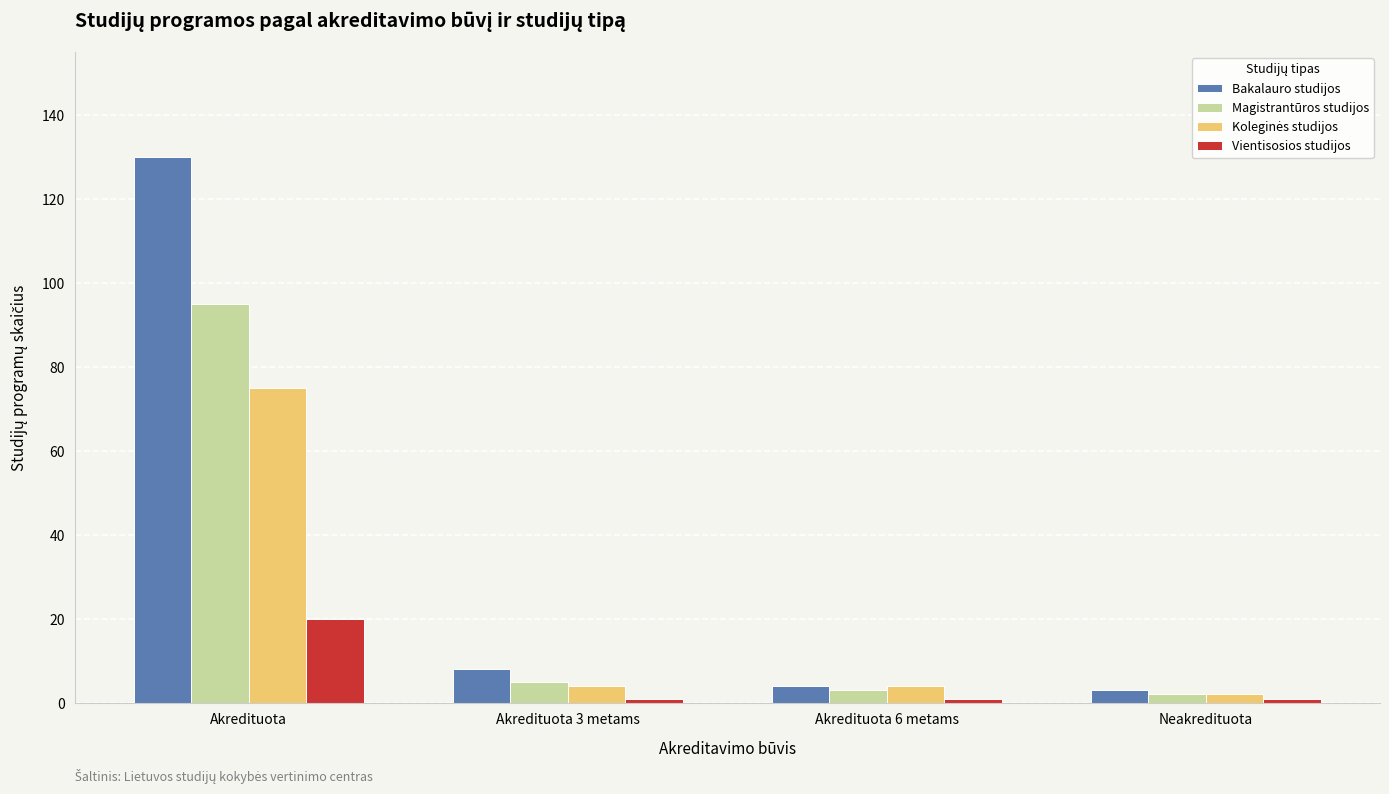

Is it true that Bakalauro studijos equals 4 at Akredituota 6 metams?

True